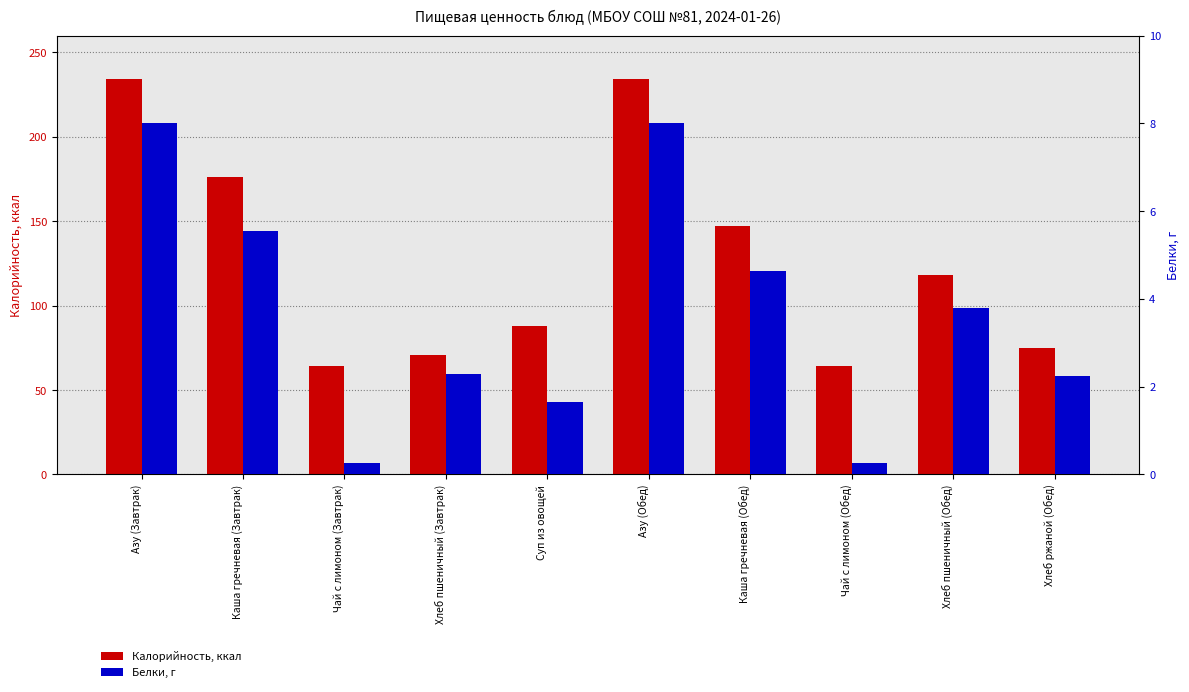

How many values in the Калорийность series are below 118?

5